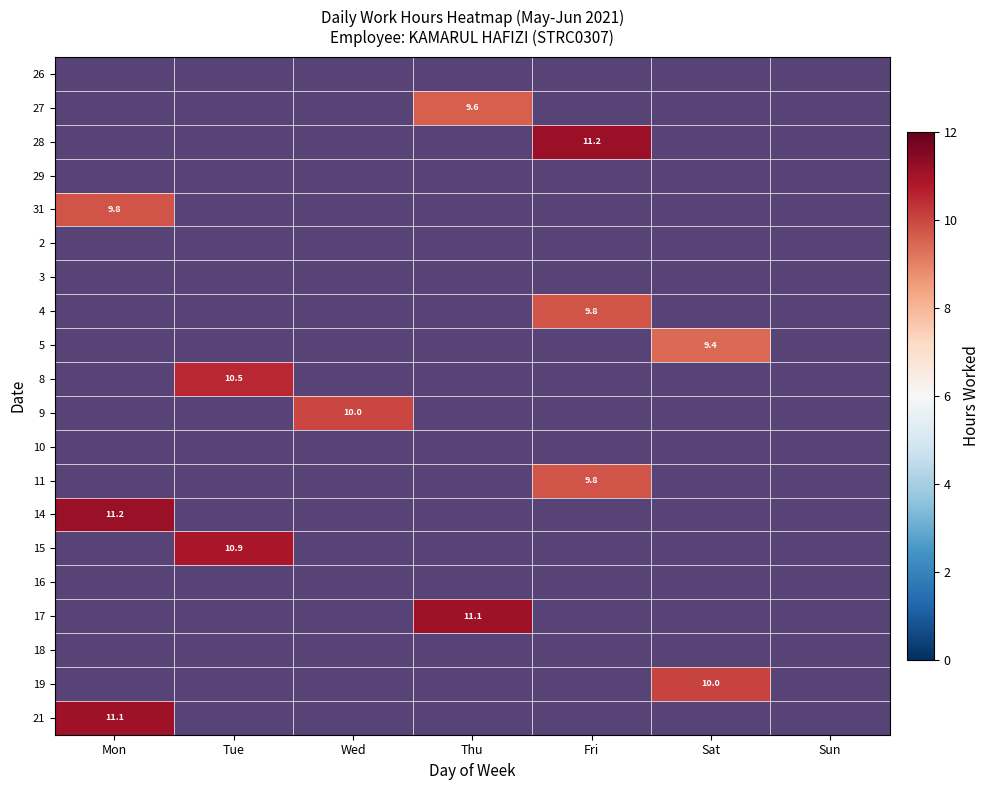

Is it true that 26 equals 0.0 at Mon?

True